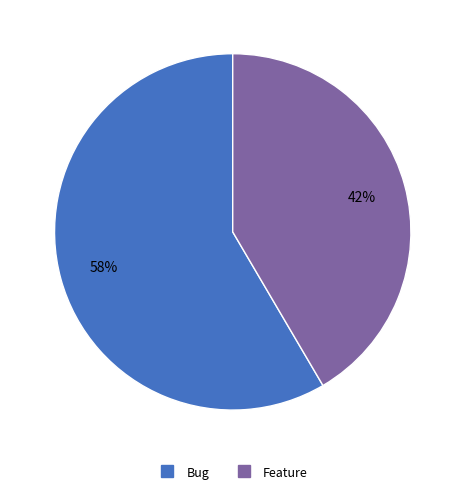

What is the ratio of the value at Feature to the value at Bug?

0.7